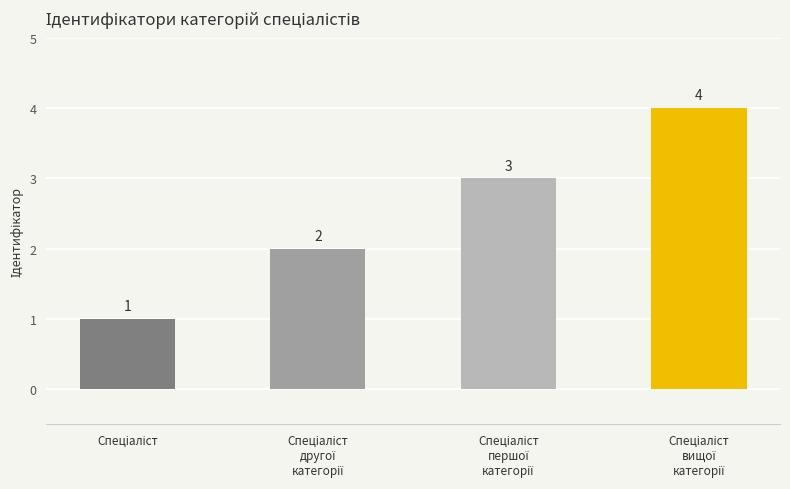

What is the sum of all values?

10